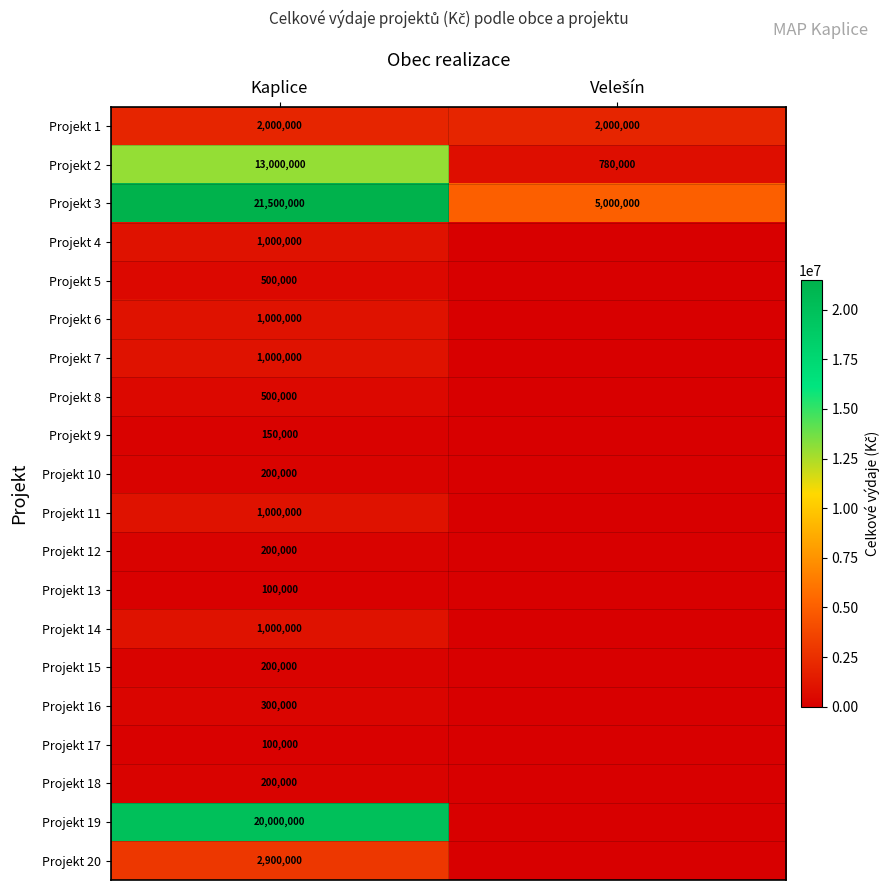

What is the sum of all Projekt 1 values?

4000000